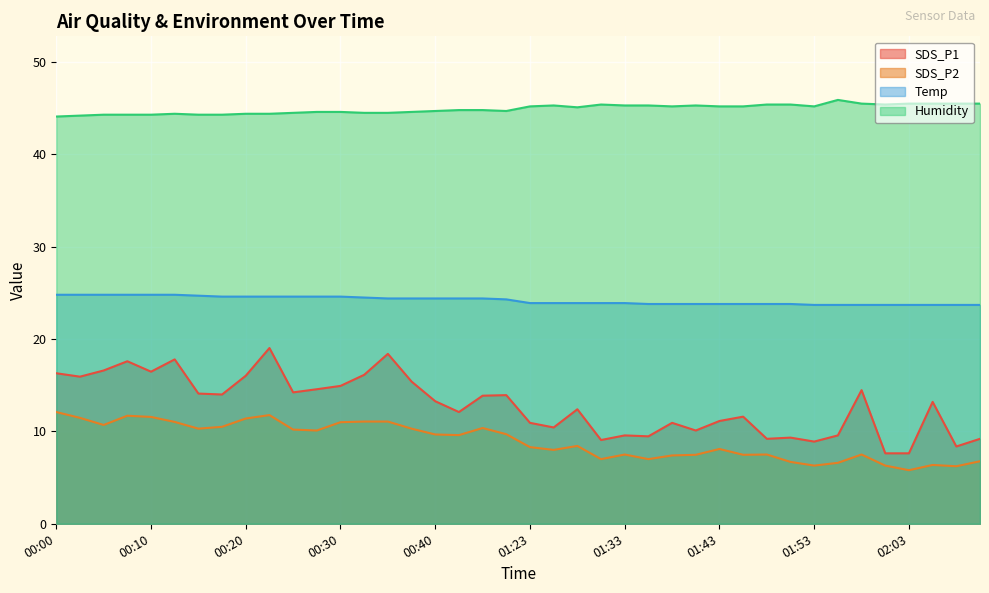

Is the value of SDS_P2 at 00:03 greater than the value of Humidity at 00:13?

No